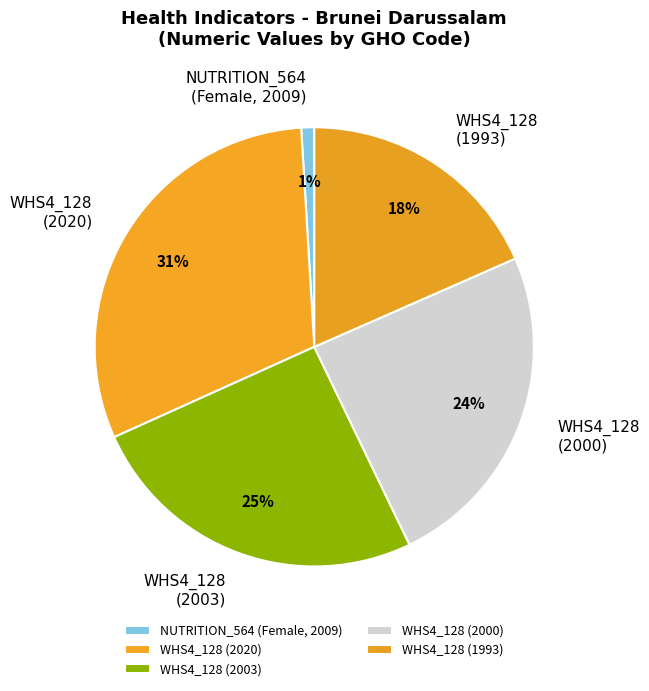

To the nearest percent, what is the average slice percentage?

20%